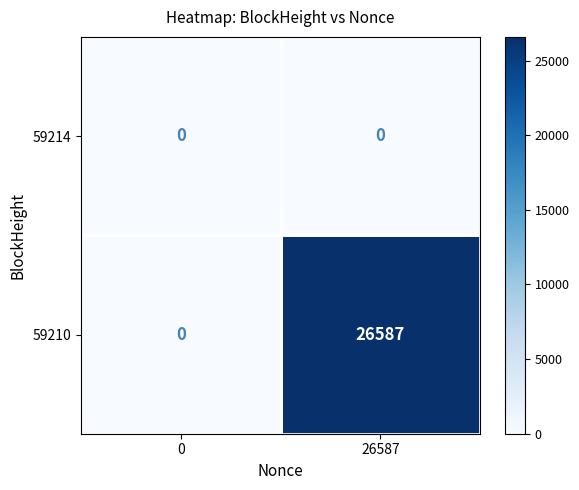

List the series in order of their peak value, lowest first.

59214, 59210